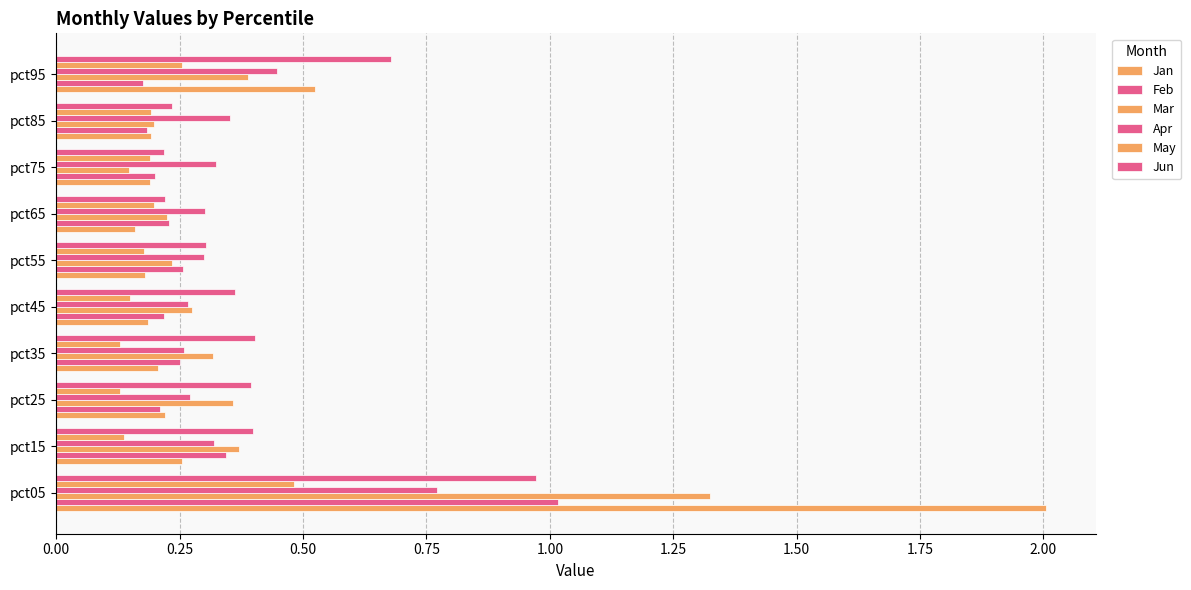

What is the difference between the second highest and minimum values in the Jan series?

0.4